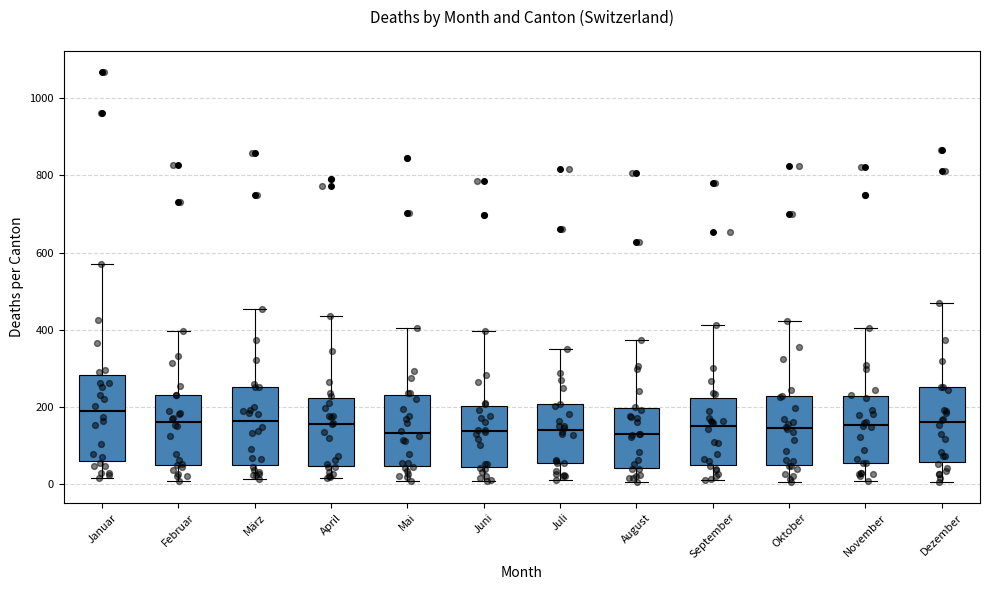

Where is the upper edge of the box for Juni on the y-axis? The values are not printed on the chart, so give them approximately, as read against the axis.

200